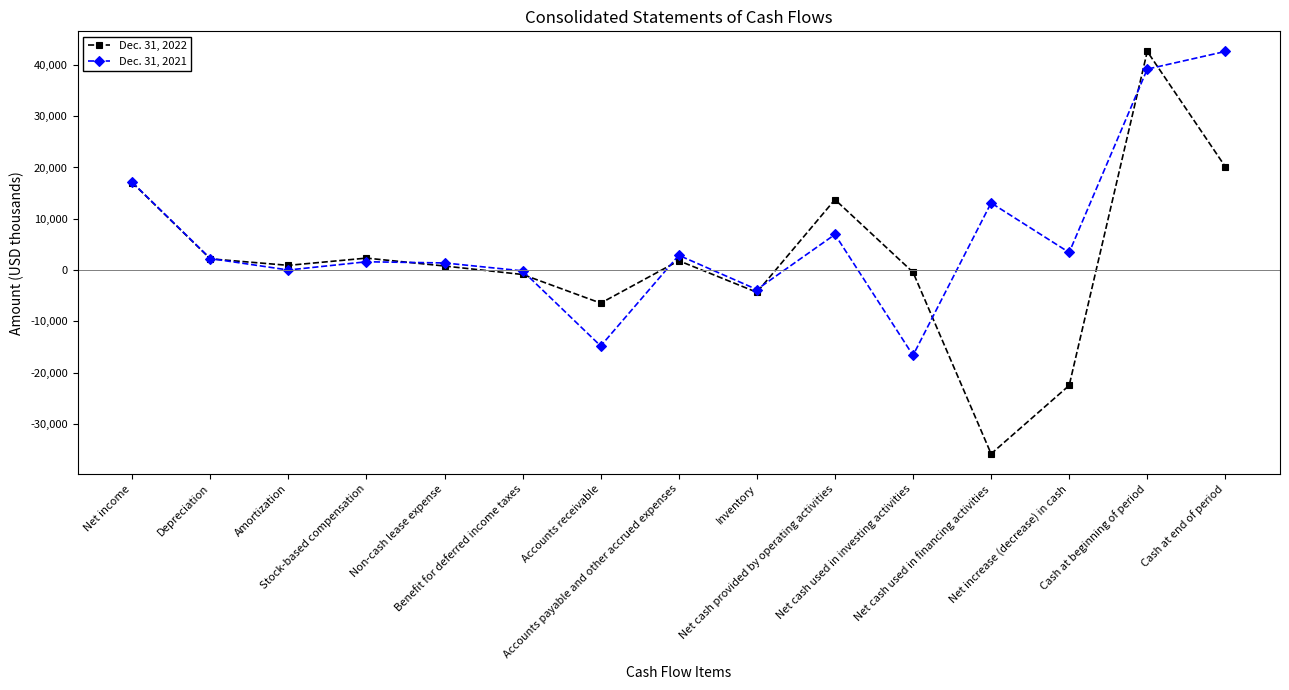

How many values in the Dec. 31, 2021 series are below 2261?

7